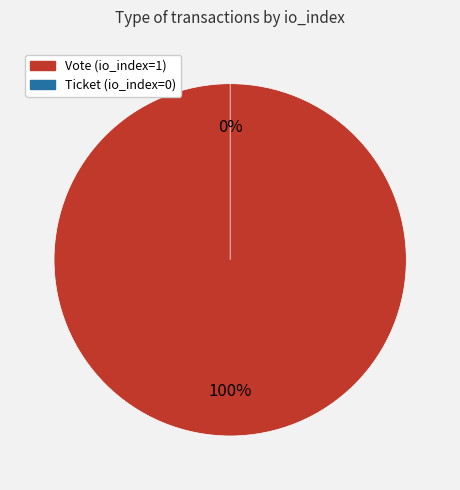

To the nearest percent, what portion does Vote (io_index=1) represent?

100%